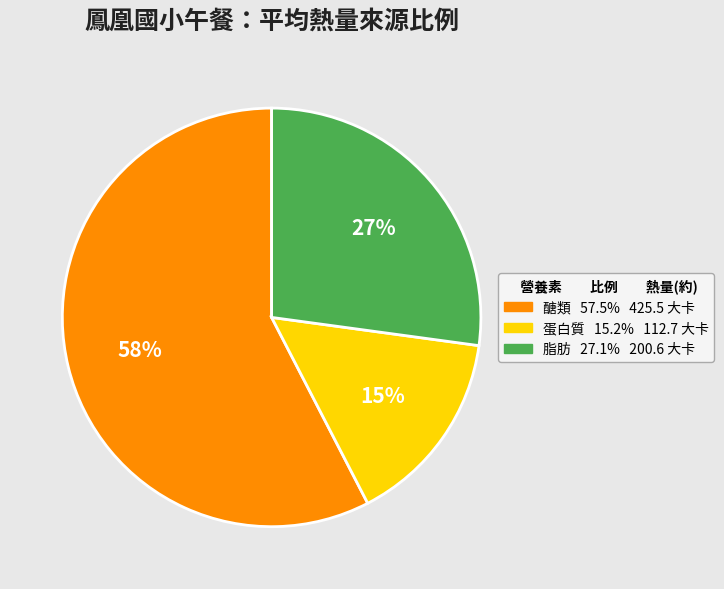

To the nearest percent, what is the average slice percentage?

33%